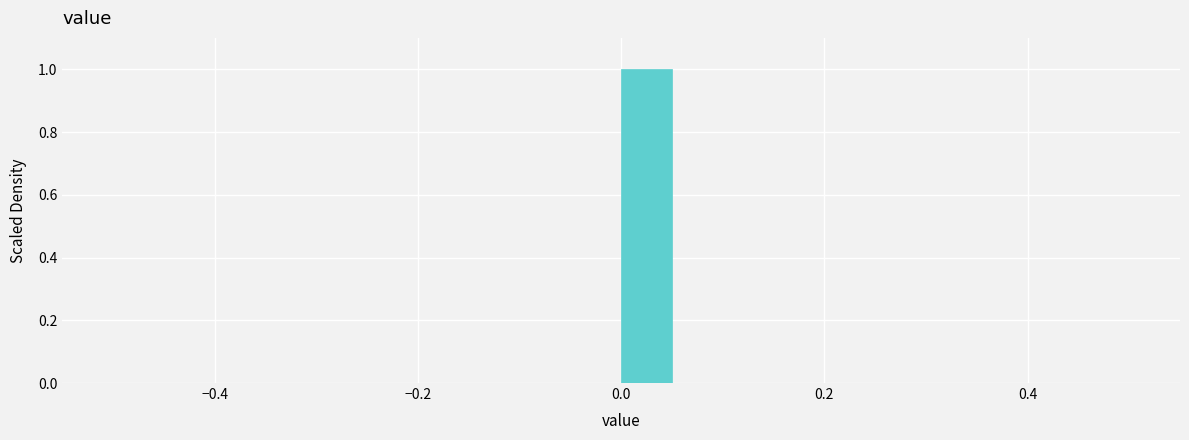

Read against the x-axis, roughly where is the centre of the tallest bar?

0.02